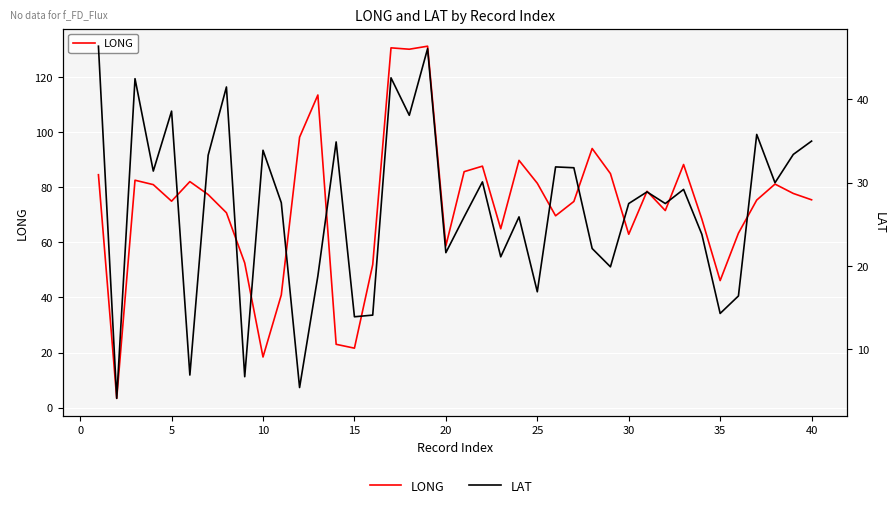

Count the number of categories in the chart.

40